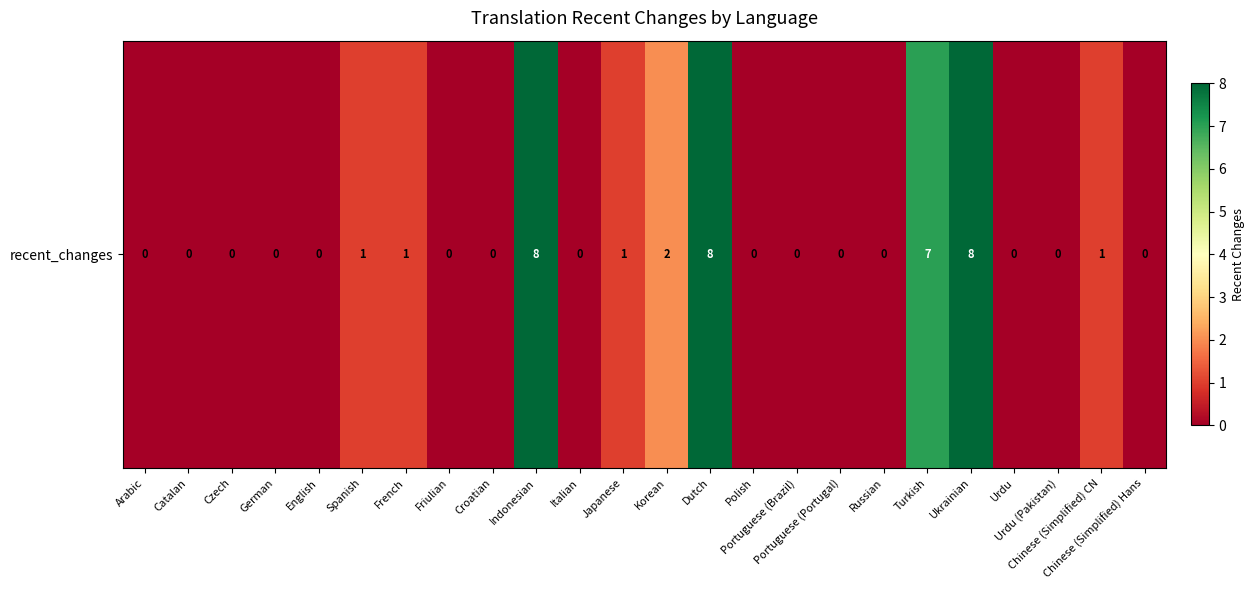

What is the change in value from Ukrainian to Urdu (Pakistan)?

-8